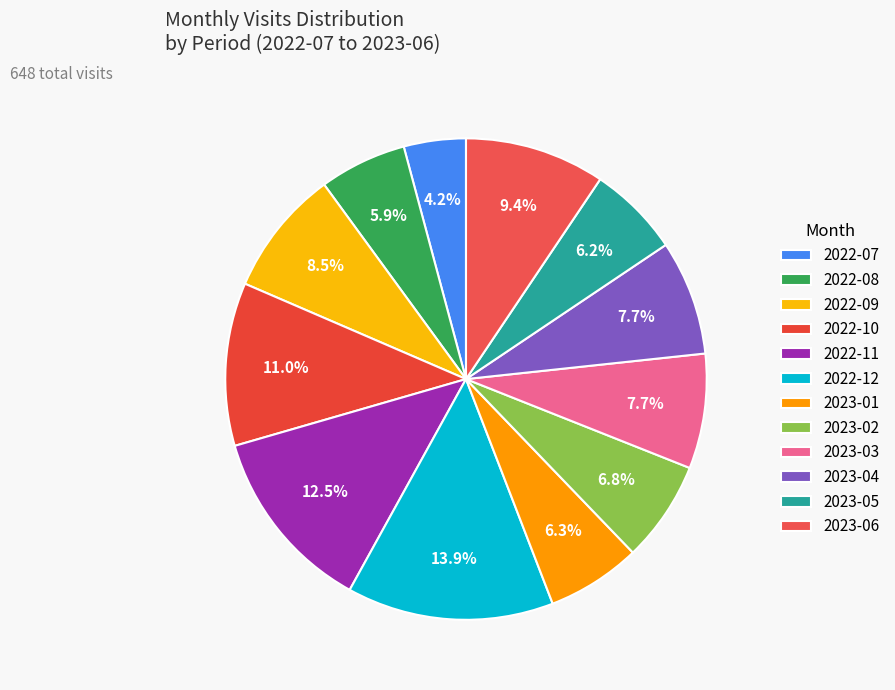

What percentage is the 2022-10 slice, to the nearest percent?

11%